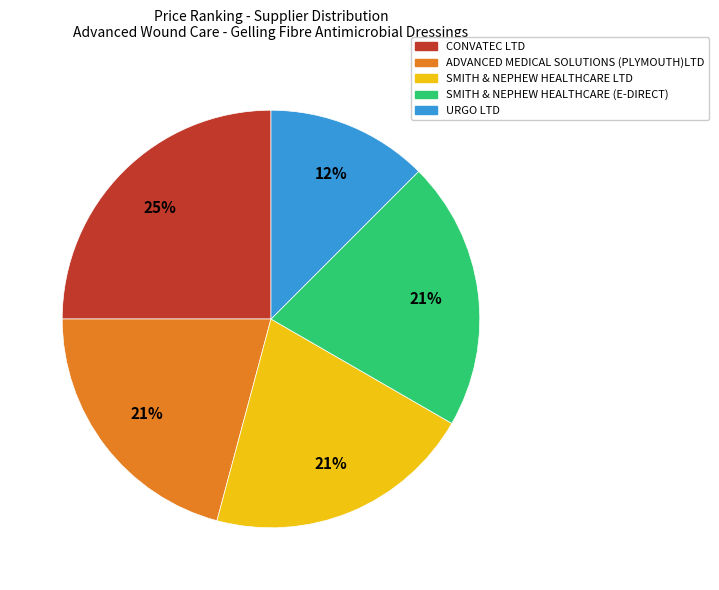

Is SMITH & NEPHEW HEALTHCARE (E-DIRECT) the majority of the pie?

No